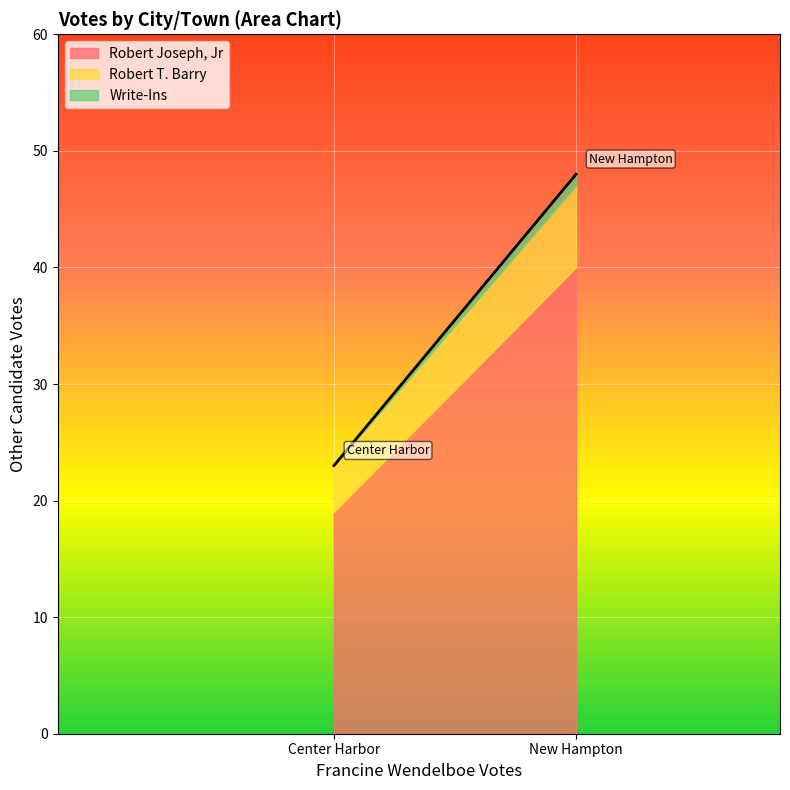

How many lines are shown in the chart?

3